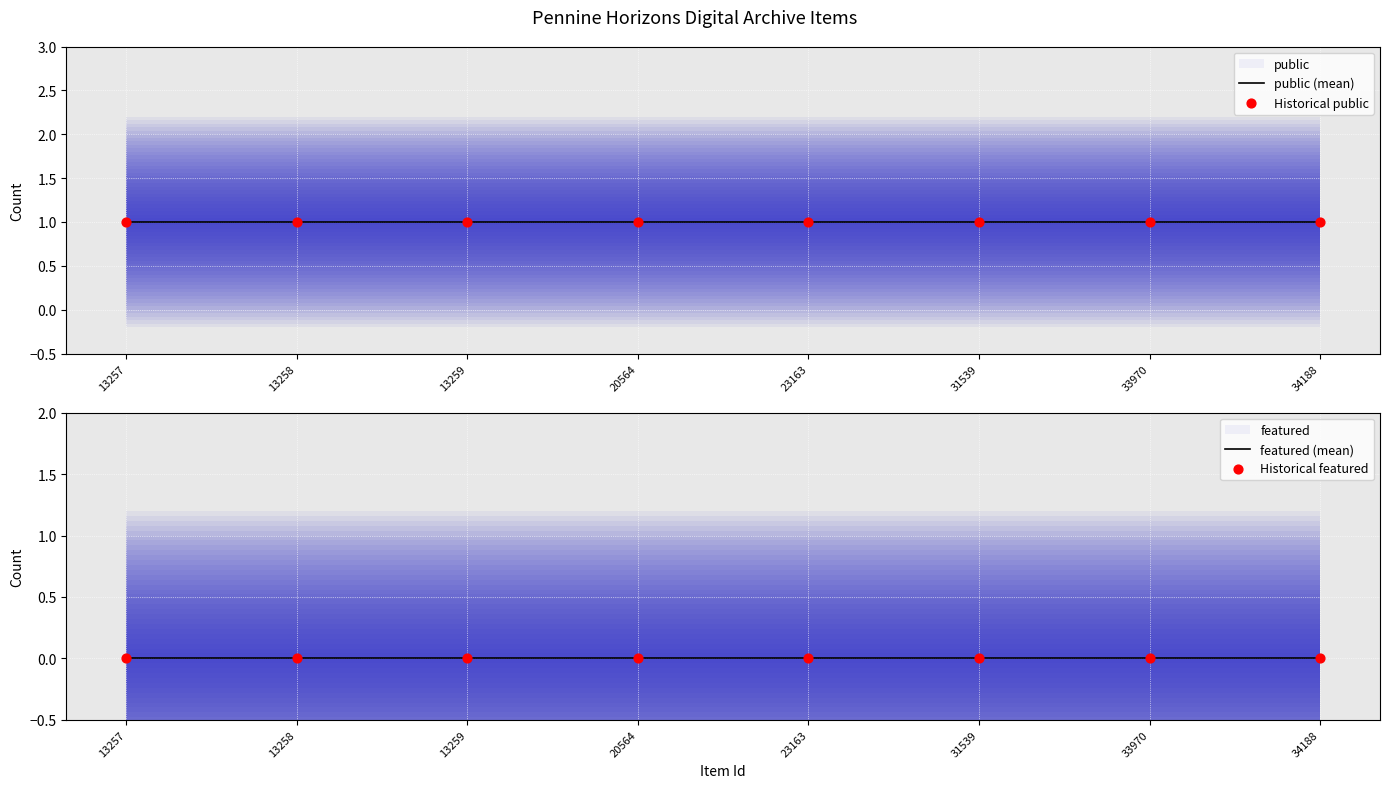

What are all the series names shown in the legend?

public, featured